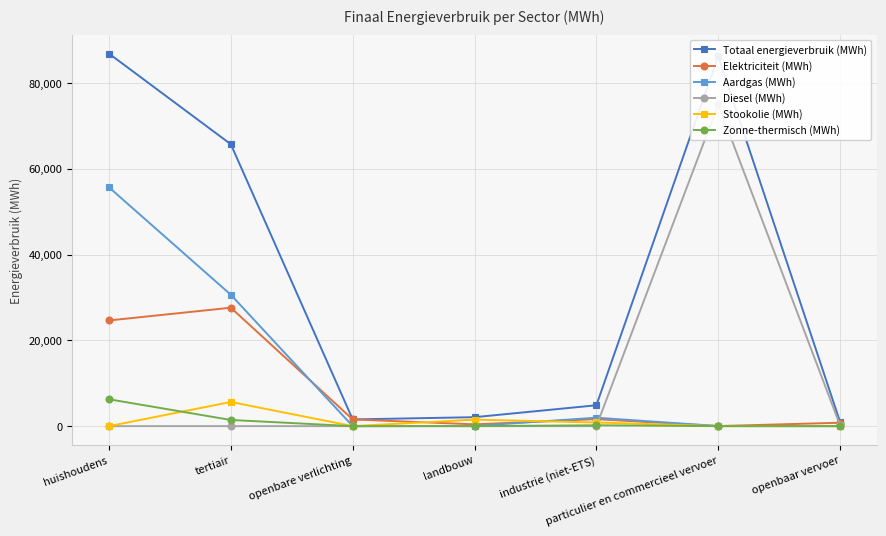

At which category does Elektriciteit (MWh) reach its first local valley?

landbouw